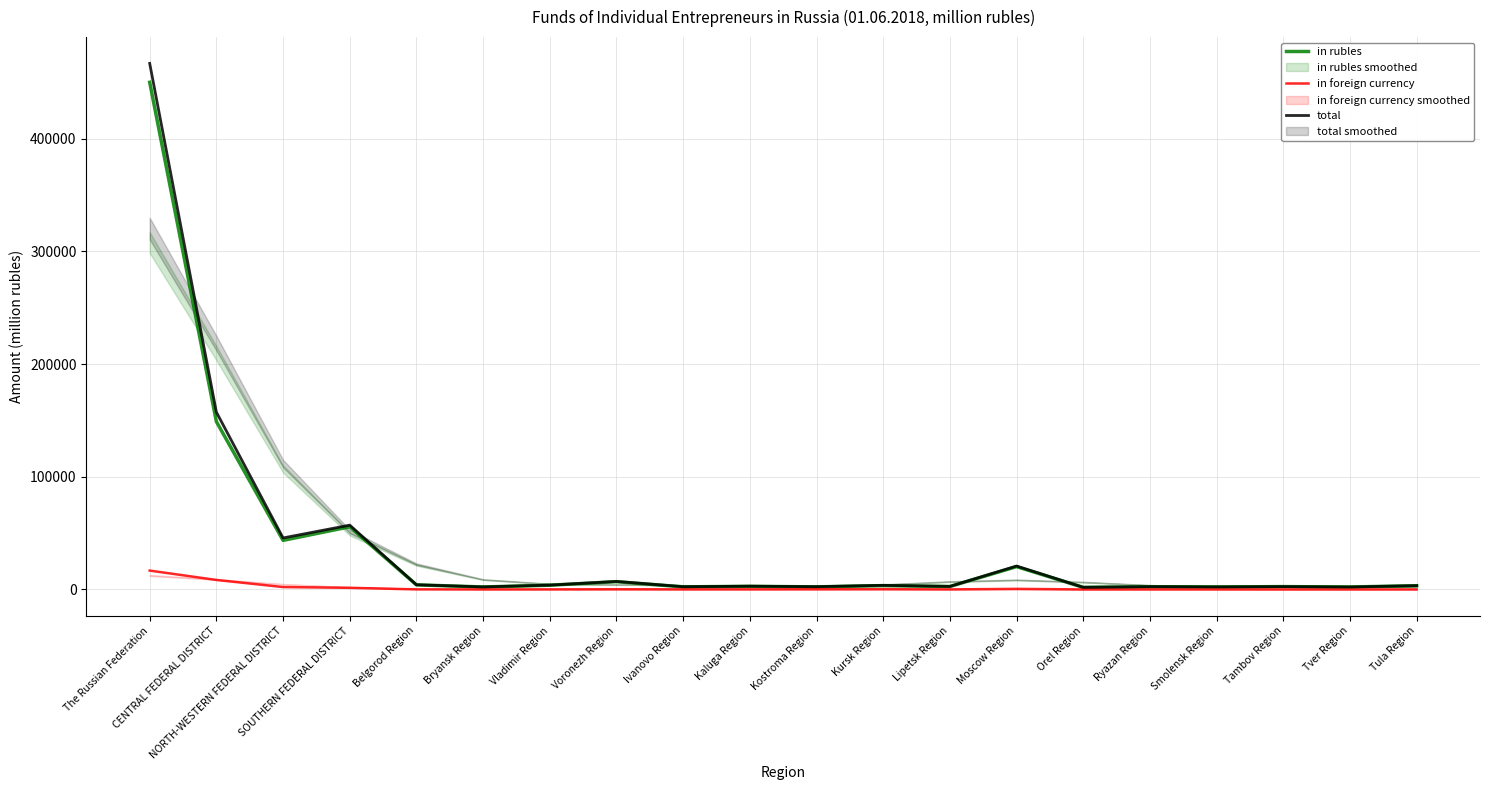

Reading right to left, extract all data points from this chart.

in rubles: Tula Region=3331	Tver Region=2185	Tambov Region=2538	Smolensk Region=2230	Ryazan Region=2440	Orel Region=1873	Moscow Region=20268	Lipetsk Region=2637	Kursk Region=3410	Kostroma Region=2303	Kaluga Region=2791	Ivanovo Region=2321	Voronezh Region=6923	Vladimir Region=3766	Bryansk Region=2213	Belgorod Region=4093	SOUTHERN FEDERAL DISTRICT=55612	NORTH-WESTERN FEDERAL DISTRICT=43568	CENTRAL FEDERAL DISTRICT=148961	The Russian Federation=450082
in foreign currency: Tula Region=48	Tver Region=33	Tambov Region=13	Smolensk Region=51	Ryazan Region=51	Orel Region=11	Moscow Region=527	Lipetsk Region=53	Kursk Region=238	Kostroma Region=174	Kaluga Region=103	Ivanovo Region=97	Voronezh Region=183	Vladimir Region=87	Bryansk Region=44	Belgorod Region=59	SOUTHERN FEDERAL DISTRICT=1465	NORTH-WESTERN FEDERAL DISTRICT=2147	CENTRAL FEDERAL DISTRICT=8439	The Russian Federation=16756
total: Tula Region=3378	Tver Region=2218	Tambov Region=2551	Smolensk Region=2281	Ryazan Region=2491	Orel Region=1884	Moscow Region=20795	Lipetsk Region=2690	Kursk Region=3648	Kostroma Region=2476	Kaluga Region=2894	Ivanovo Region=2418	Voronezh Region=7106	Vladimir Region=3853	Bryansk Region=2257	Belgorod Region=4152	SOUTHERN FEDERAL DISTRICT=57077	NORTH-WESTERN FEDERAL DISTRICT=45714	CENTRAL FEDERAL DISTRICT=157399	The Russian Federation=466838